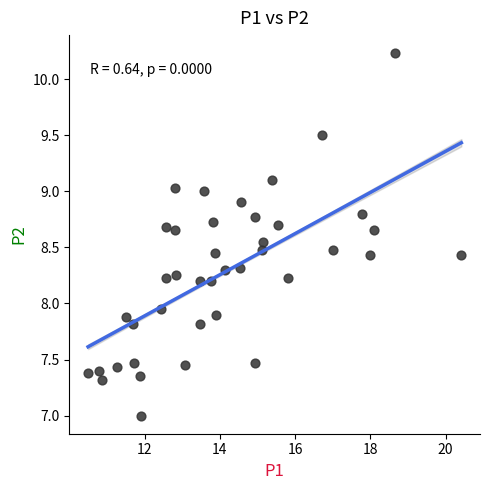

What is the range of X values (max minus min)?

9.9